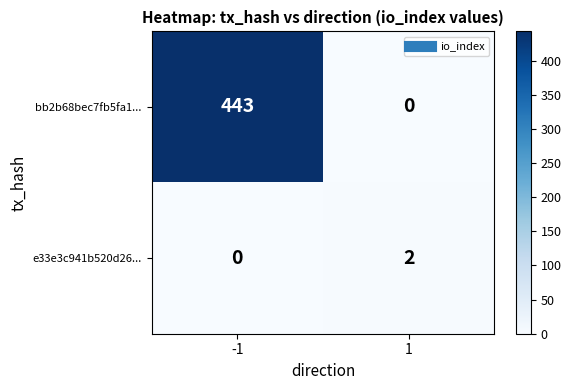

Which series changed the most between -1 and 1?

bb2b68bec7fb5fa1...